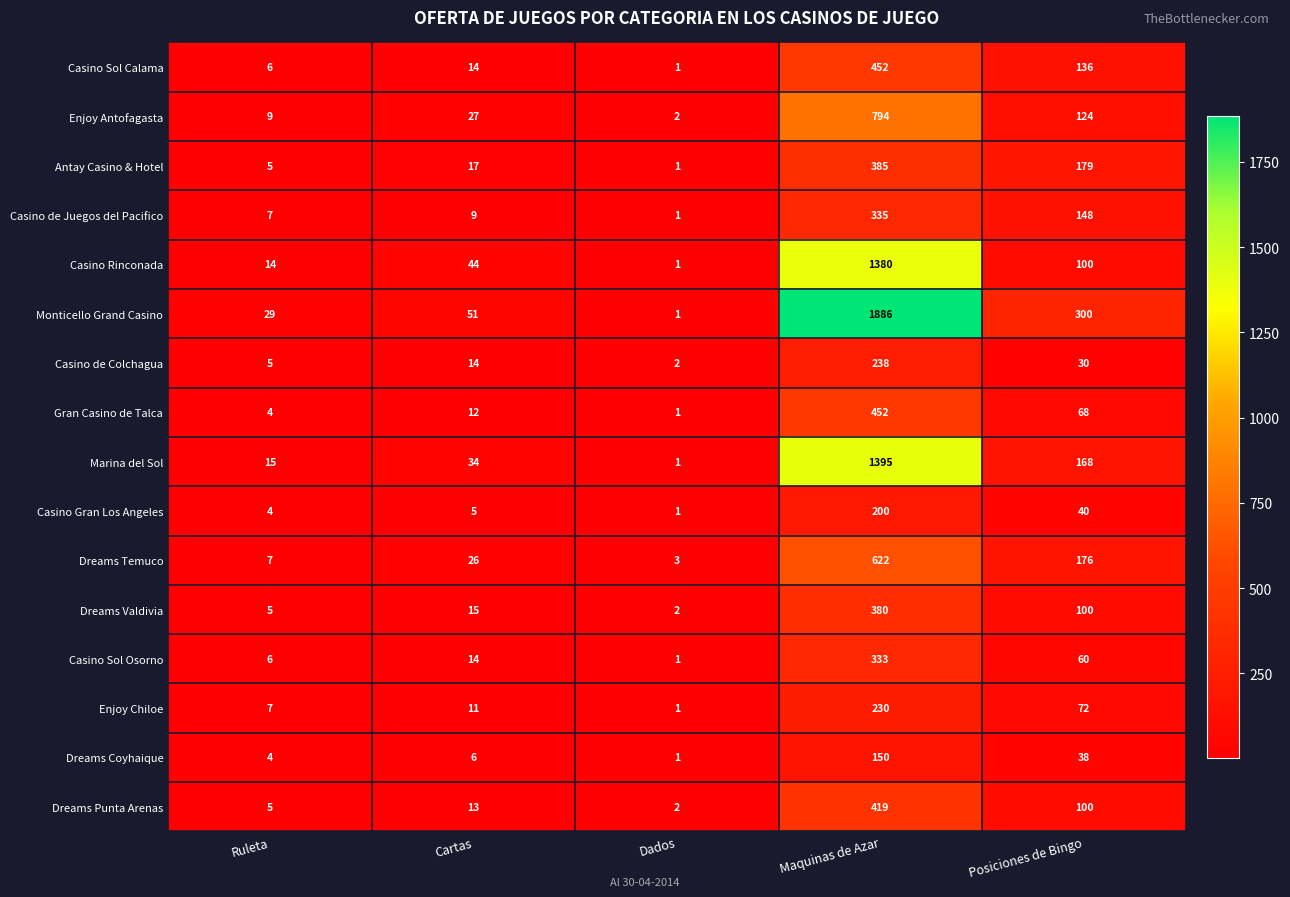

List the labels in order of Marina del Sol value, largest first.

Maquinas de Azar, Posiciones de Bingo, Cartas, Ruleta, Dados